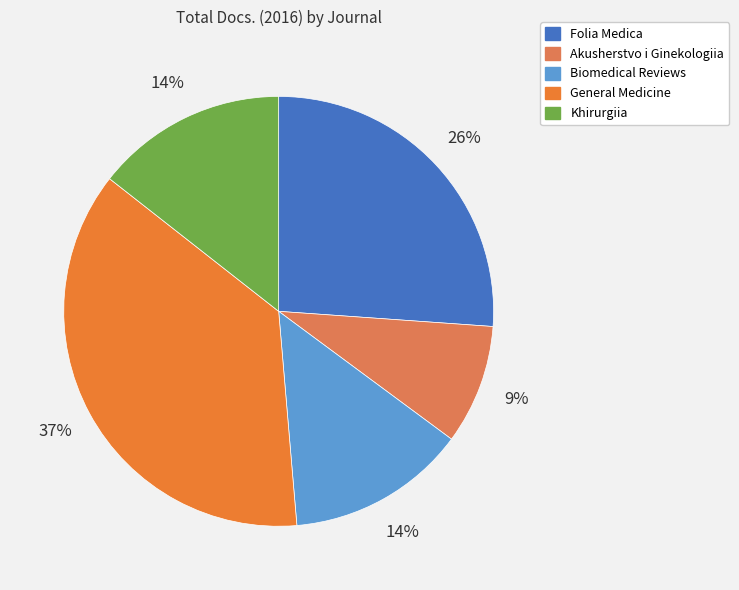

Which slice is the smallest?

Akusherstvo i Ginekologiia